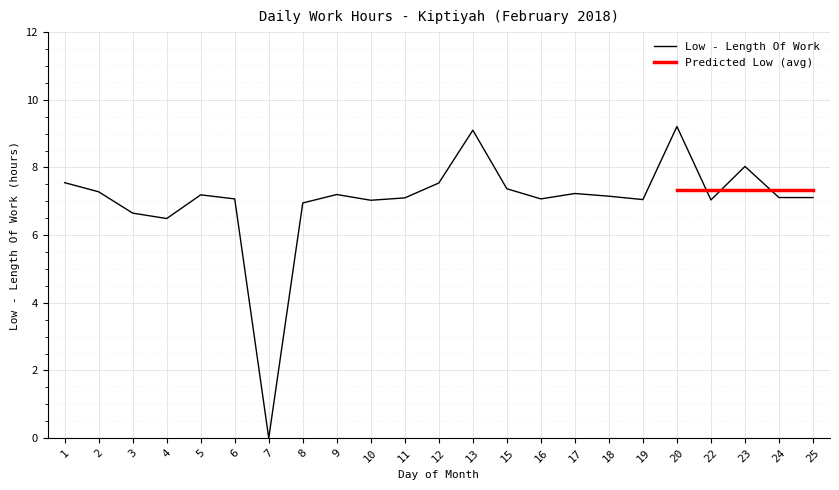

What is the sum of the values at 23 and 22?

15.1